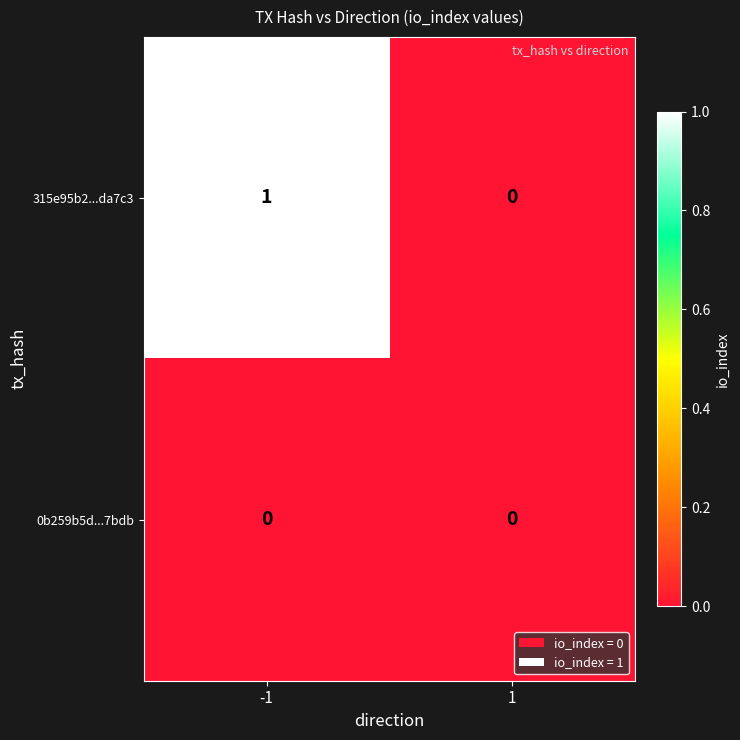

True or false: 0b259b5d...7bdb has a value of 0 at -1.

True